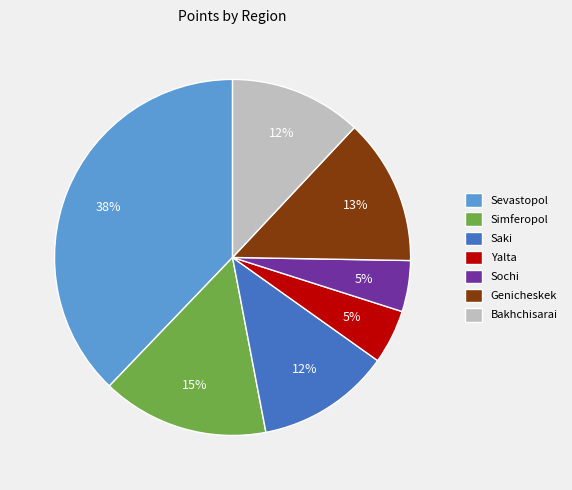

Approximately how many times larger is the value at Sochi compared to Bakhchisarai?

0.4